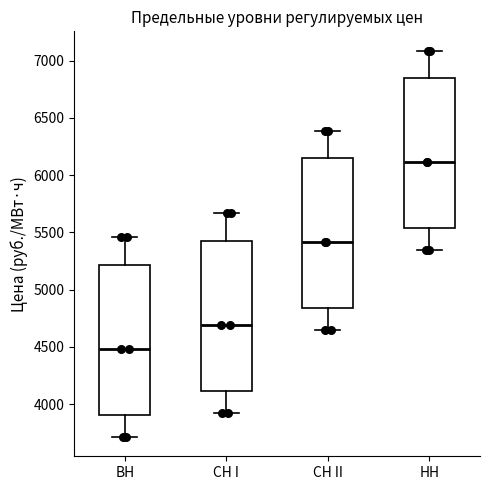

Which box's median line is the highest?

НН